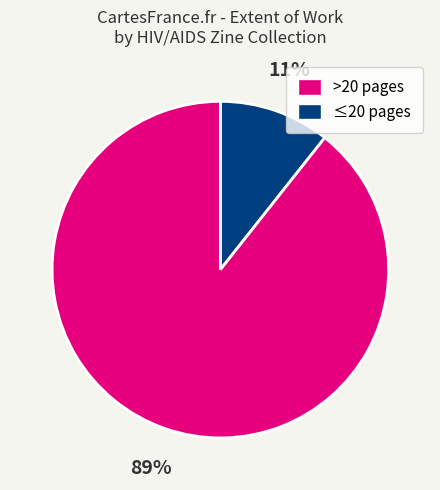

What percentage is the >20 pages slice, to the nearest percent?

11%